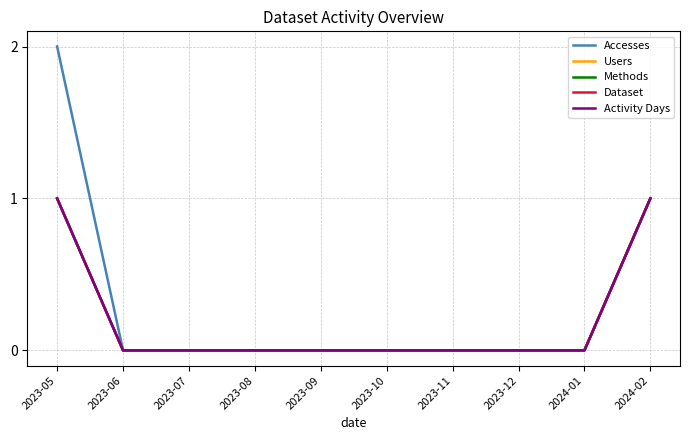

Does the chart display data point markers on the line(s)?

No